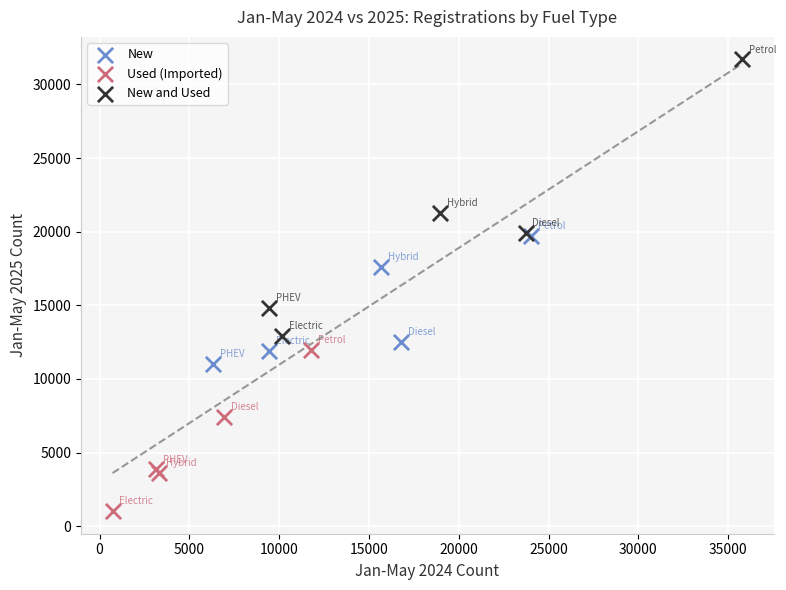

What are all the series names shown in the legend?

New, Used (Imported), New and Used